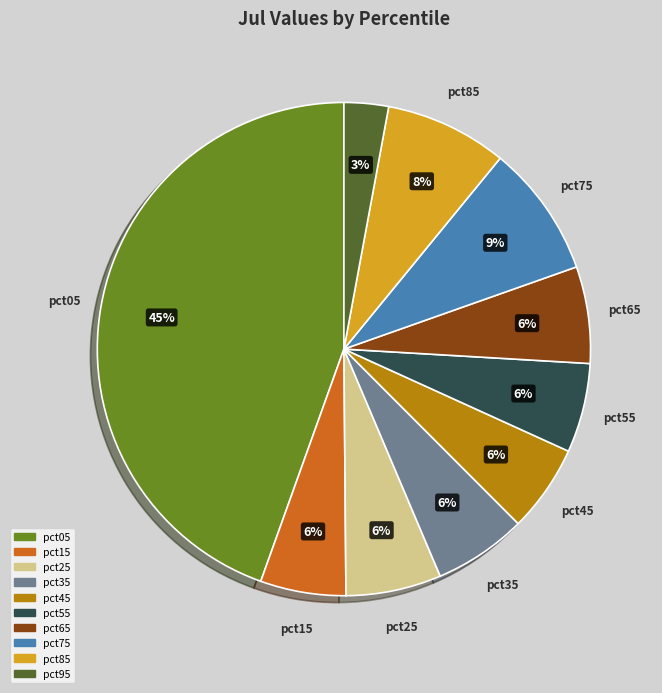

What is the largest slice in the pie chart?

pct05